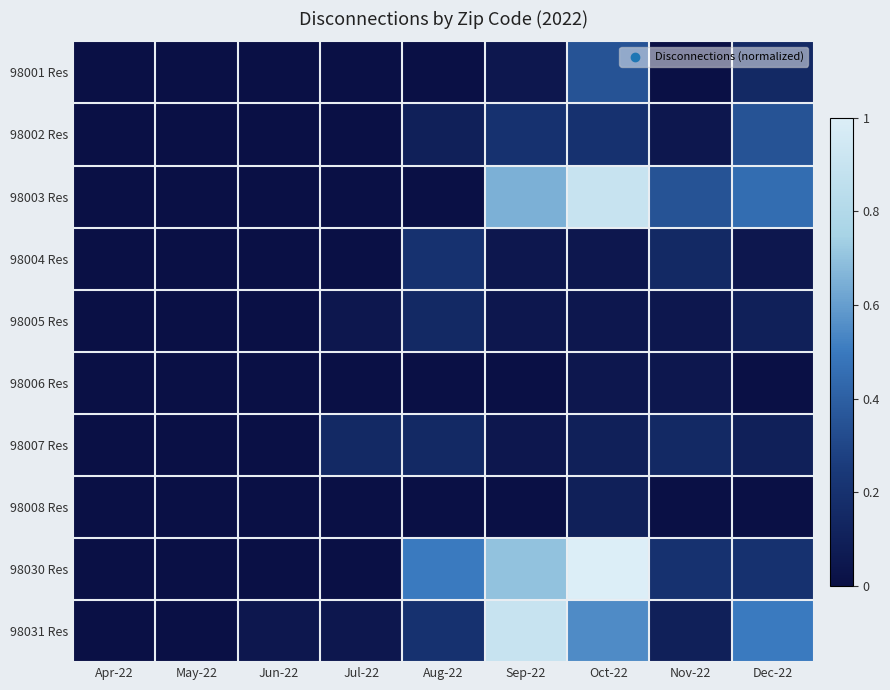

At which category is the sum across all series the highest?

Oct-22